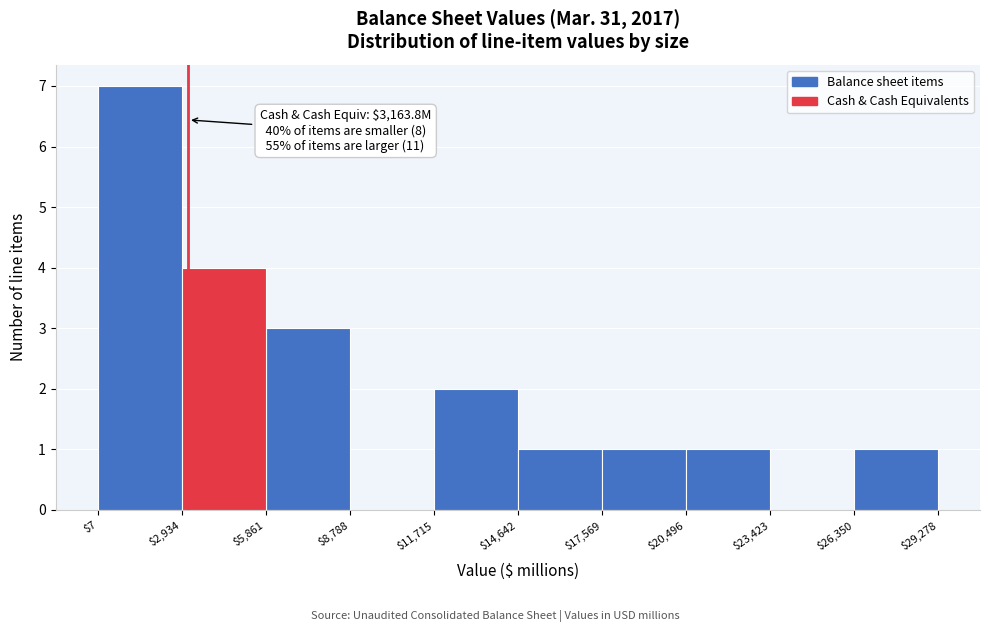

Over which range of the x-axis is the bar tallest?

$7 to $2,934